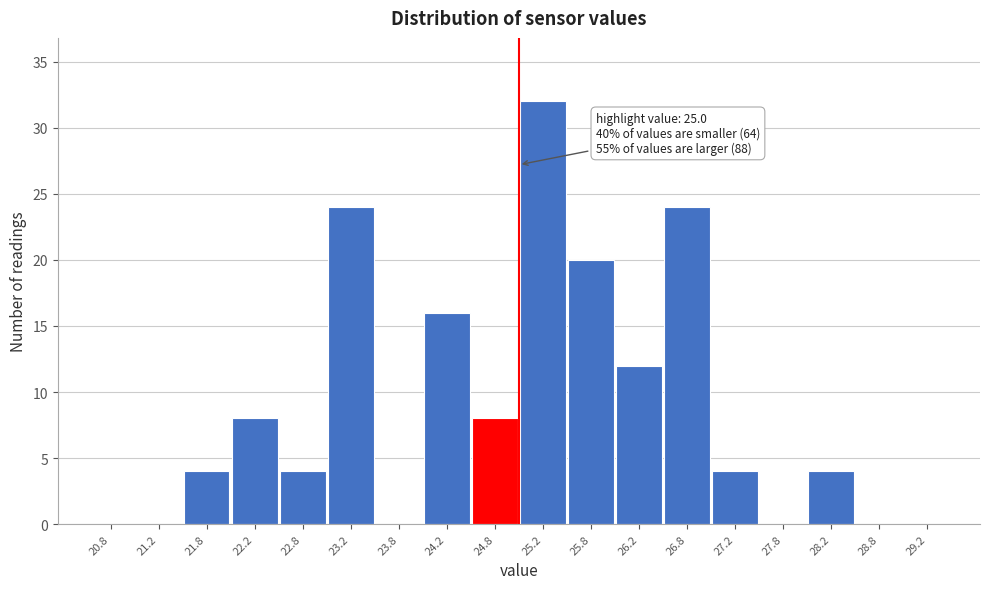

Over which range of the x-axis is the bar tallest?

25.0 to 25.5